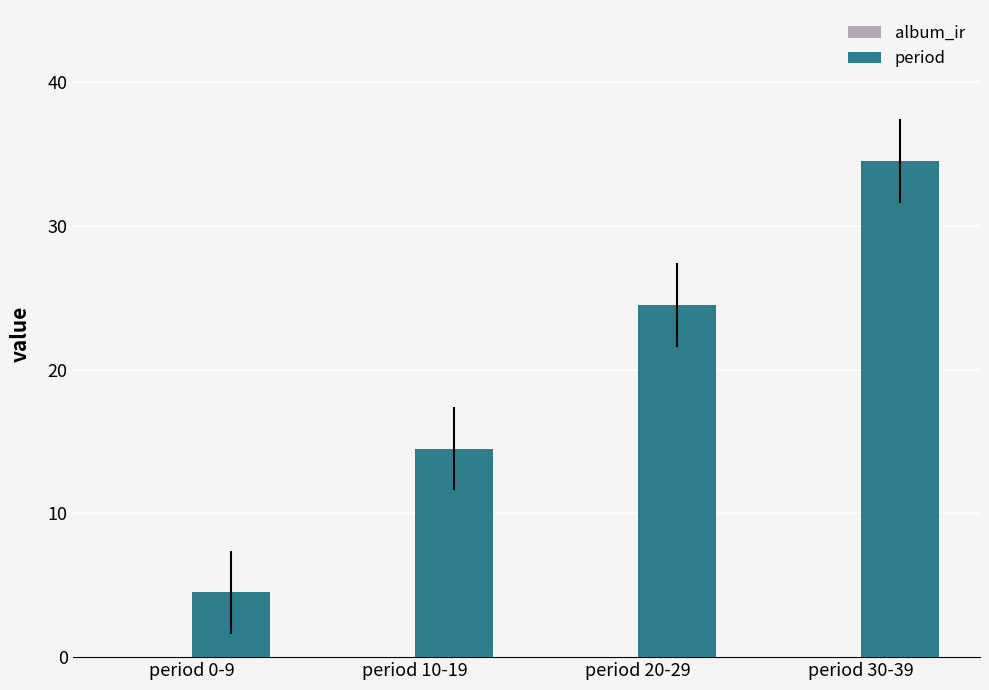

How many bars are there in total?

4